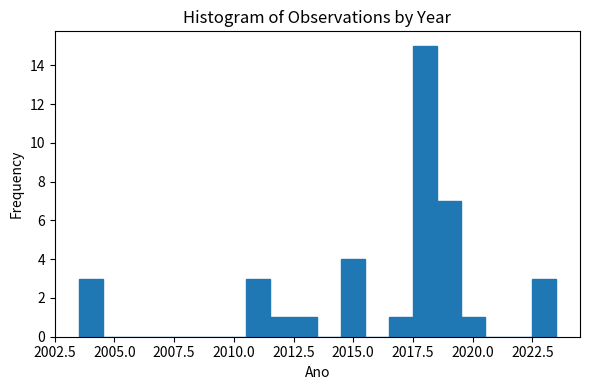

Around what value on the x-axis is the tallest bar? Give the approximate position of its centre, as read against the axis.

2018.0